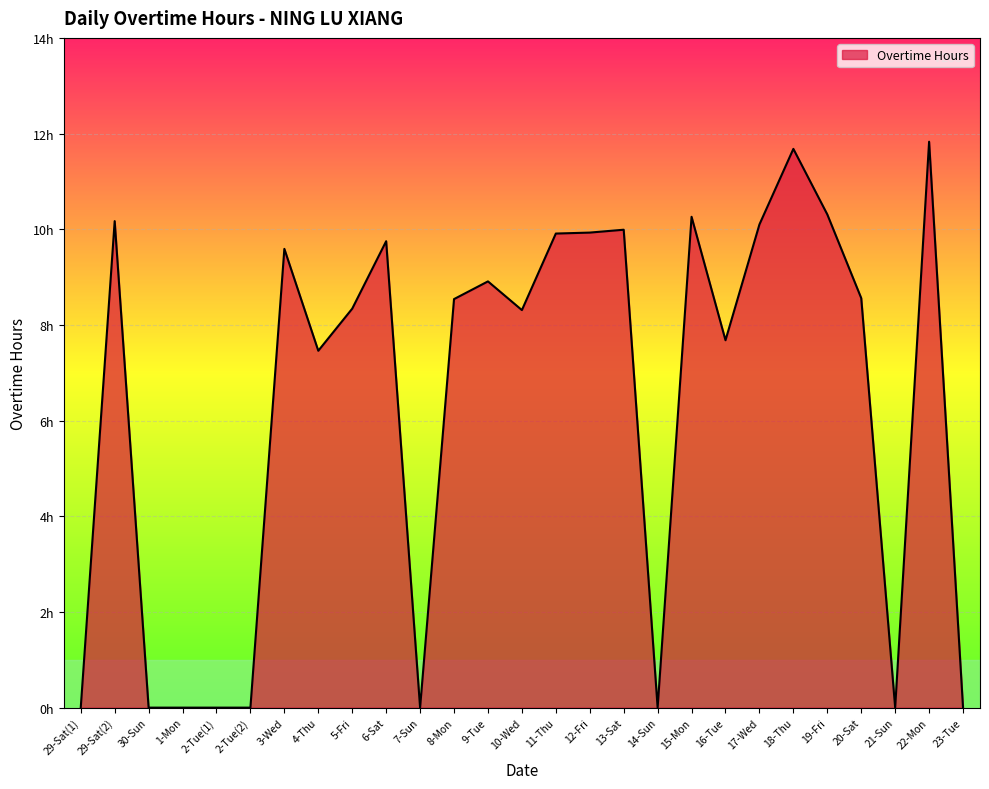

The value at 17-Wed is 15.1. True or false?

False